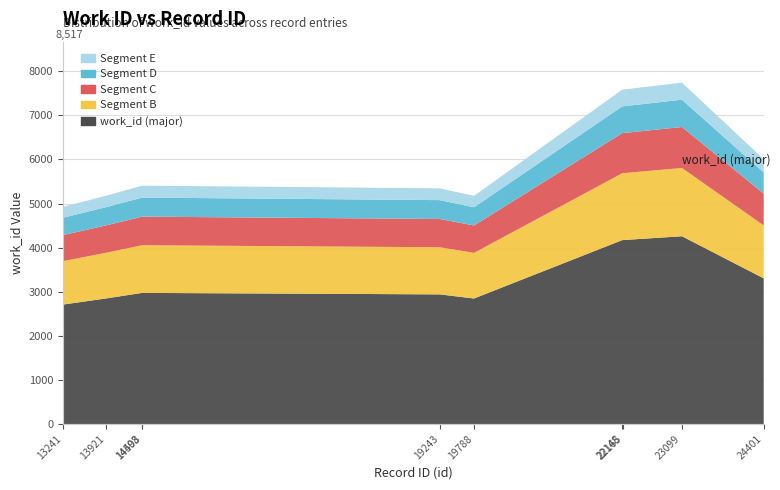

Reading left to right, what are all the values shown in this chart?

4924	5175	5404	5406	5345	5175	7583	7586	7743	6006